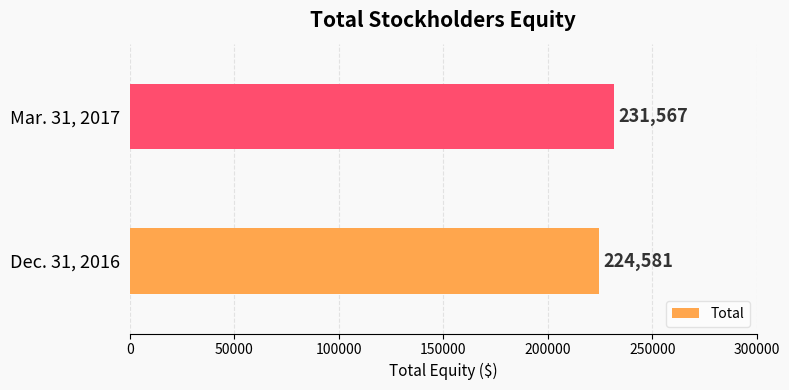

The value at Dec. 31, 2016 is 389415. True or false?

False